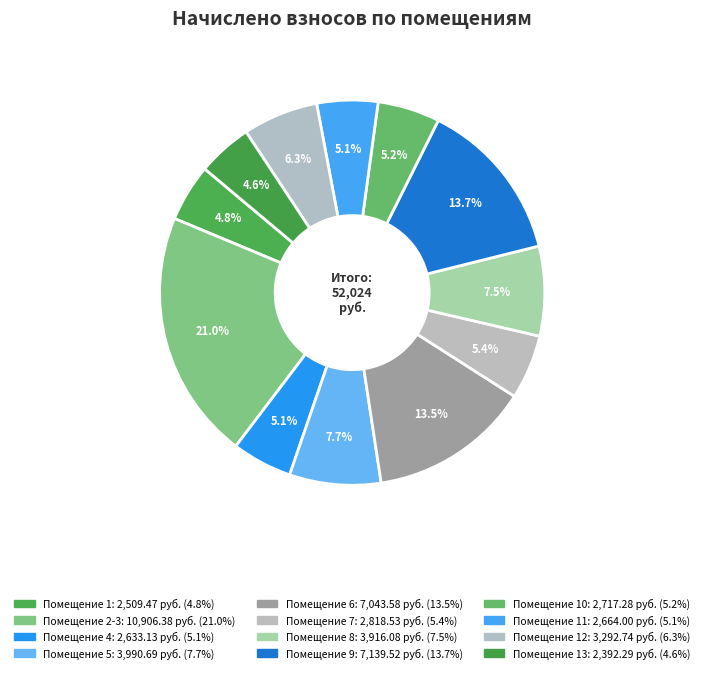

How many segments does this pie chart have?

12